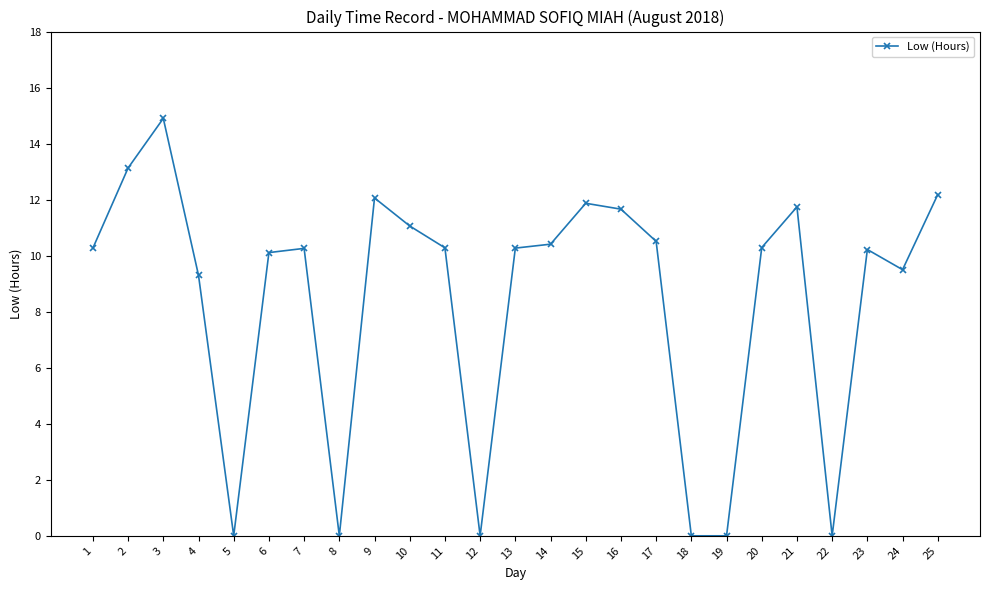

What is the value of the 3rd point from the left?

14.9